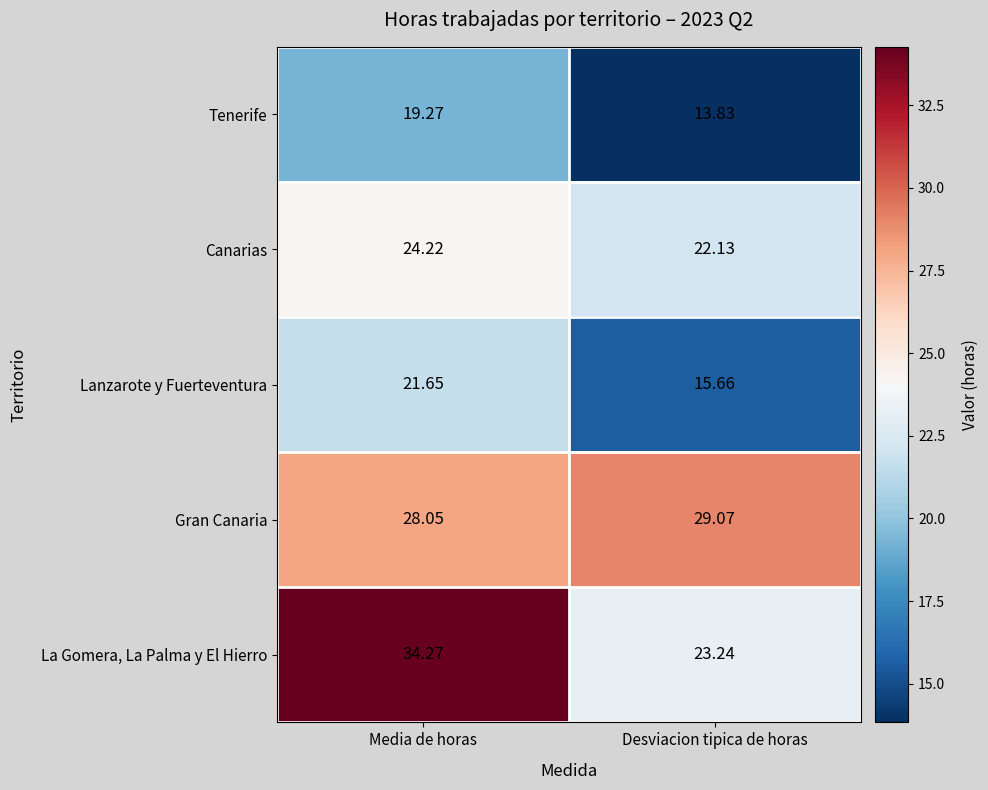

Where does the La Gomera, La Palma y El Hierro series first go above 34?

Media de horas